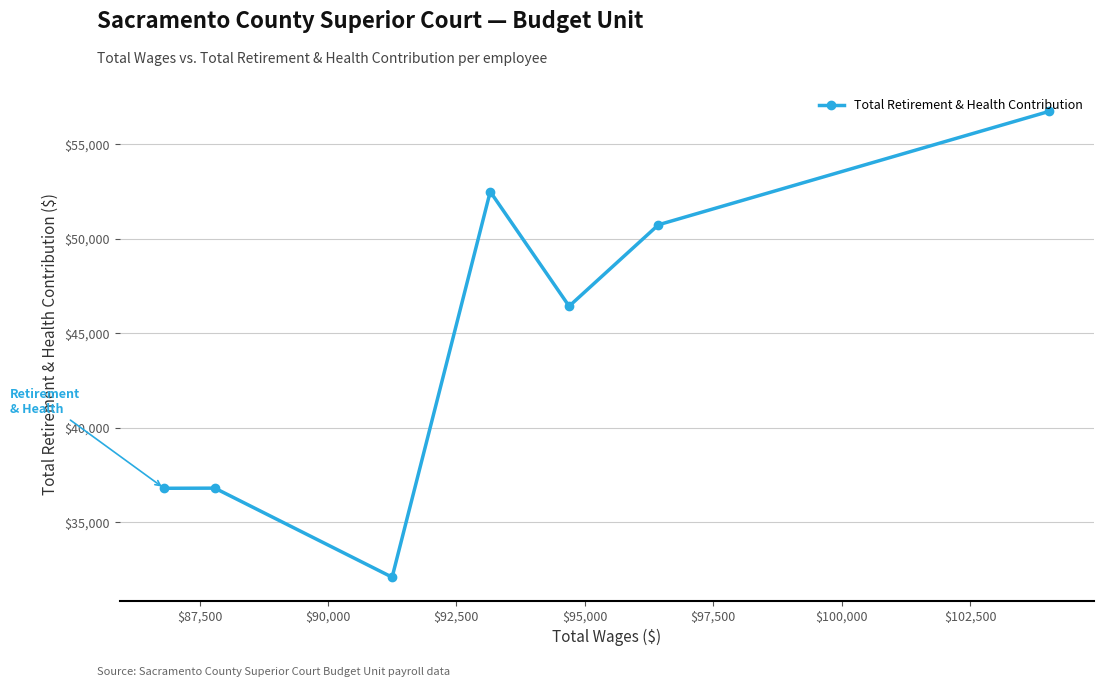

What is the value of the 3rd point from the left?

32098